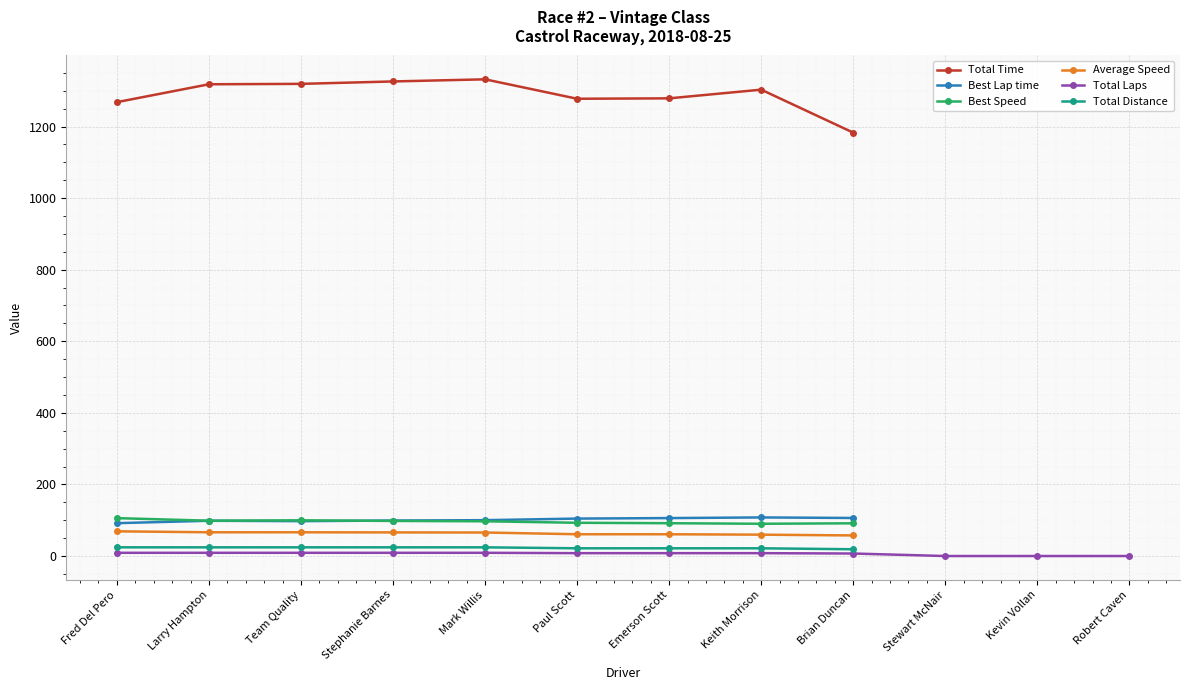

The Total Laps series shows 0 at Kevin Vollan. True or false?

True